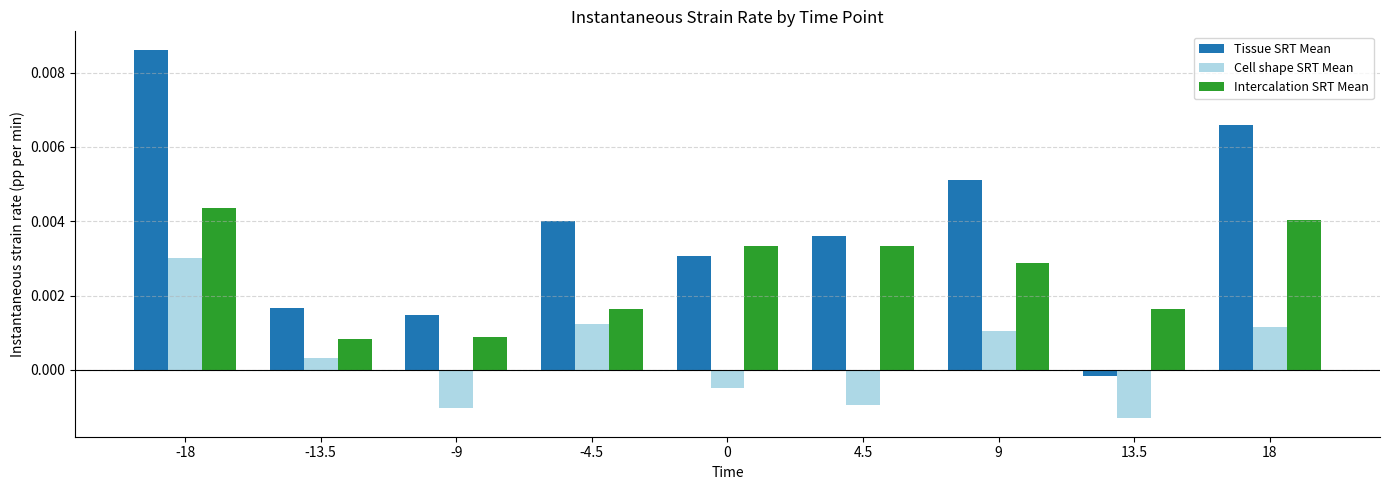

Rank the series by their average value, from lowest to highest.

Cell shape SRT Mean, Intercalation SRT Mean, Tissue SRT Mean